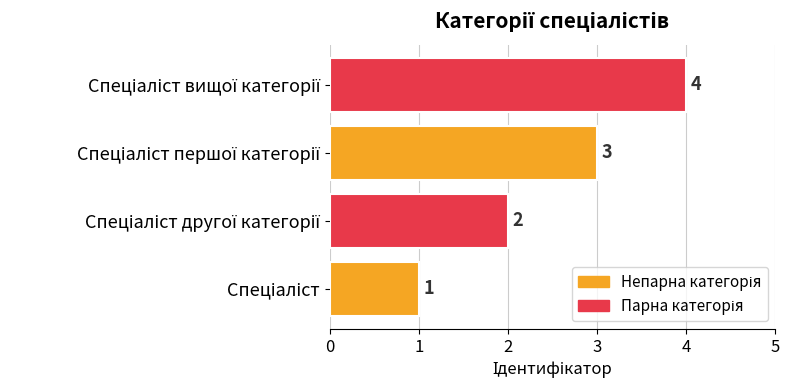

Count the values in the range 2 to 4.

3